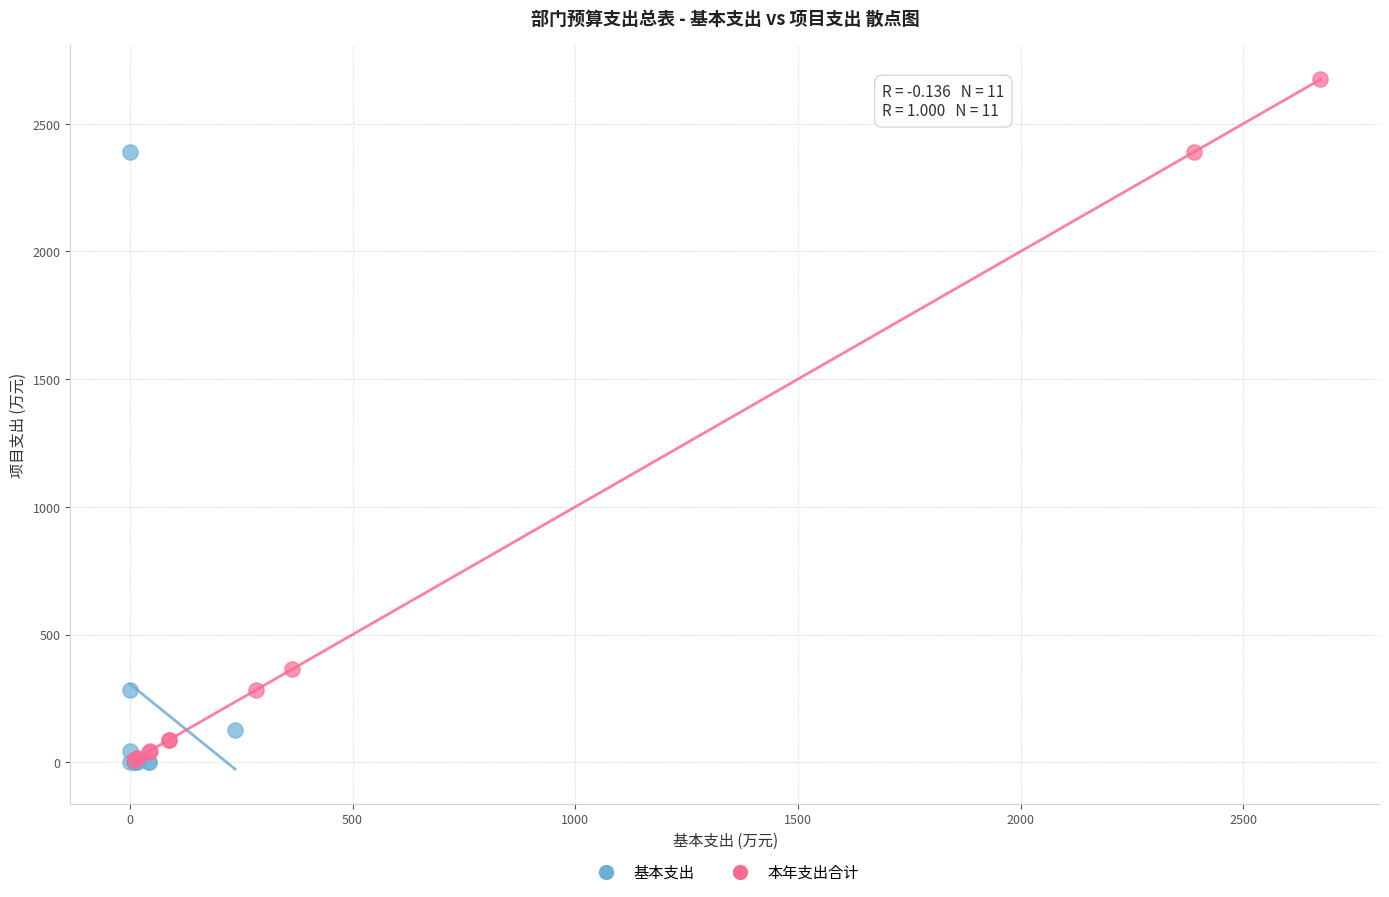

Which series has the largest Y range (max minus min)?

本年支出合计